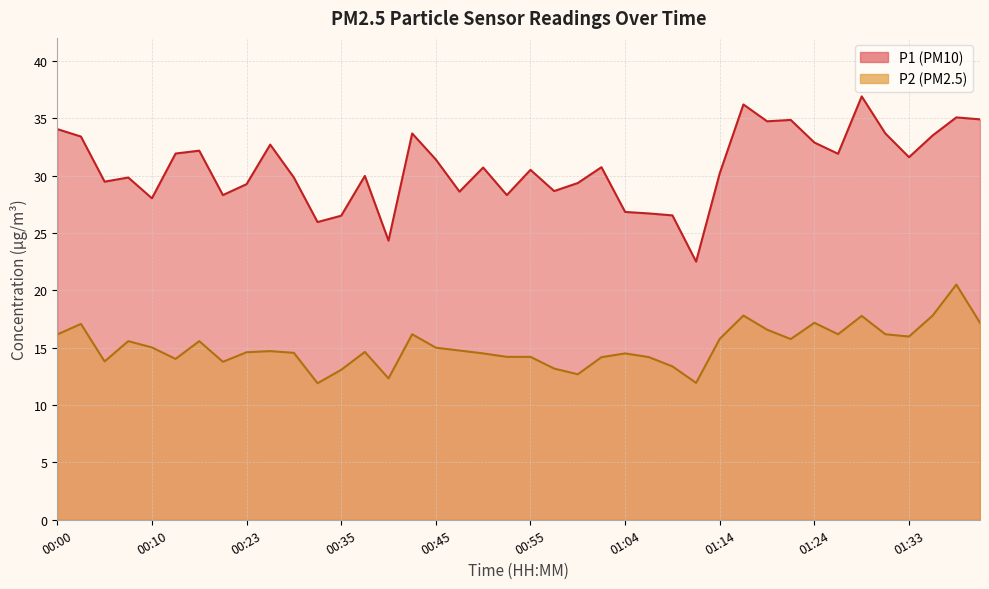

Which has a higher value, 00:38 or 00:50?

00:50